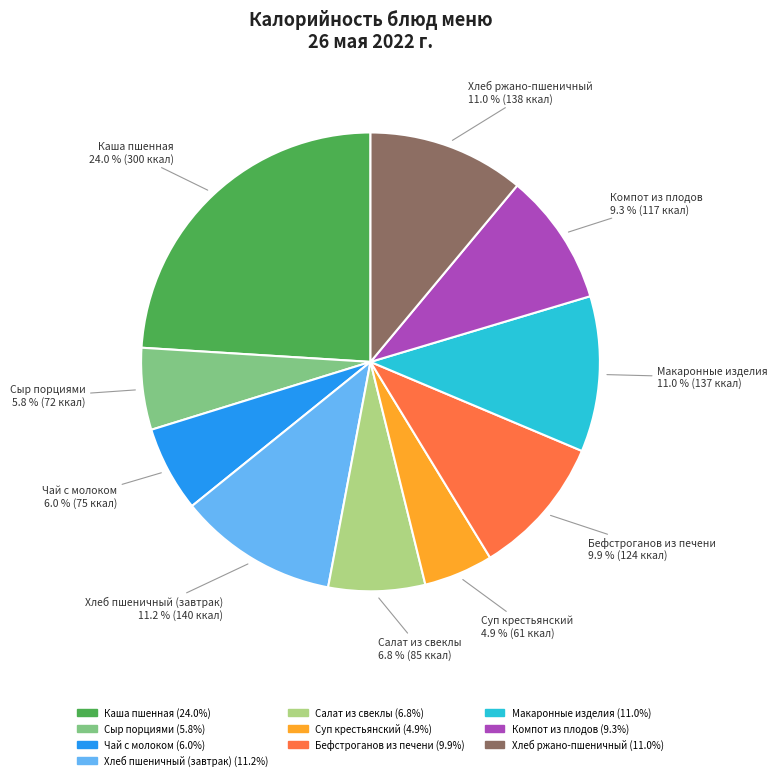

To the nearest percent, what portion does Макаронные изделия represent?

11%